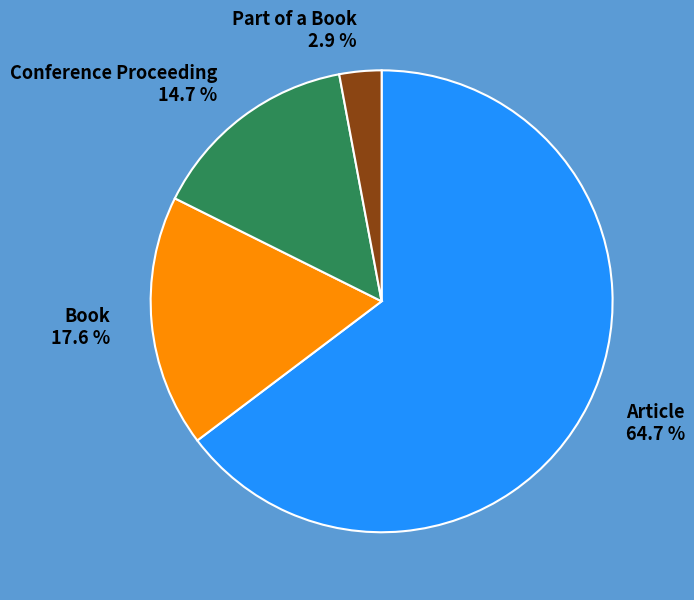

What is the ratio of the value at Book to the value at Conference Proceeding?

1.2